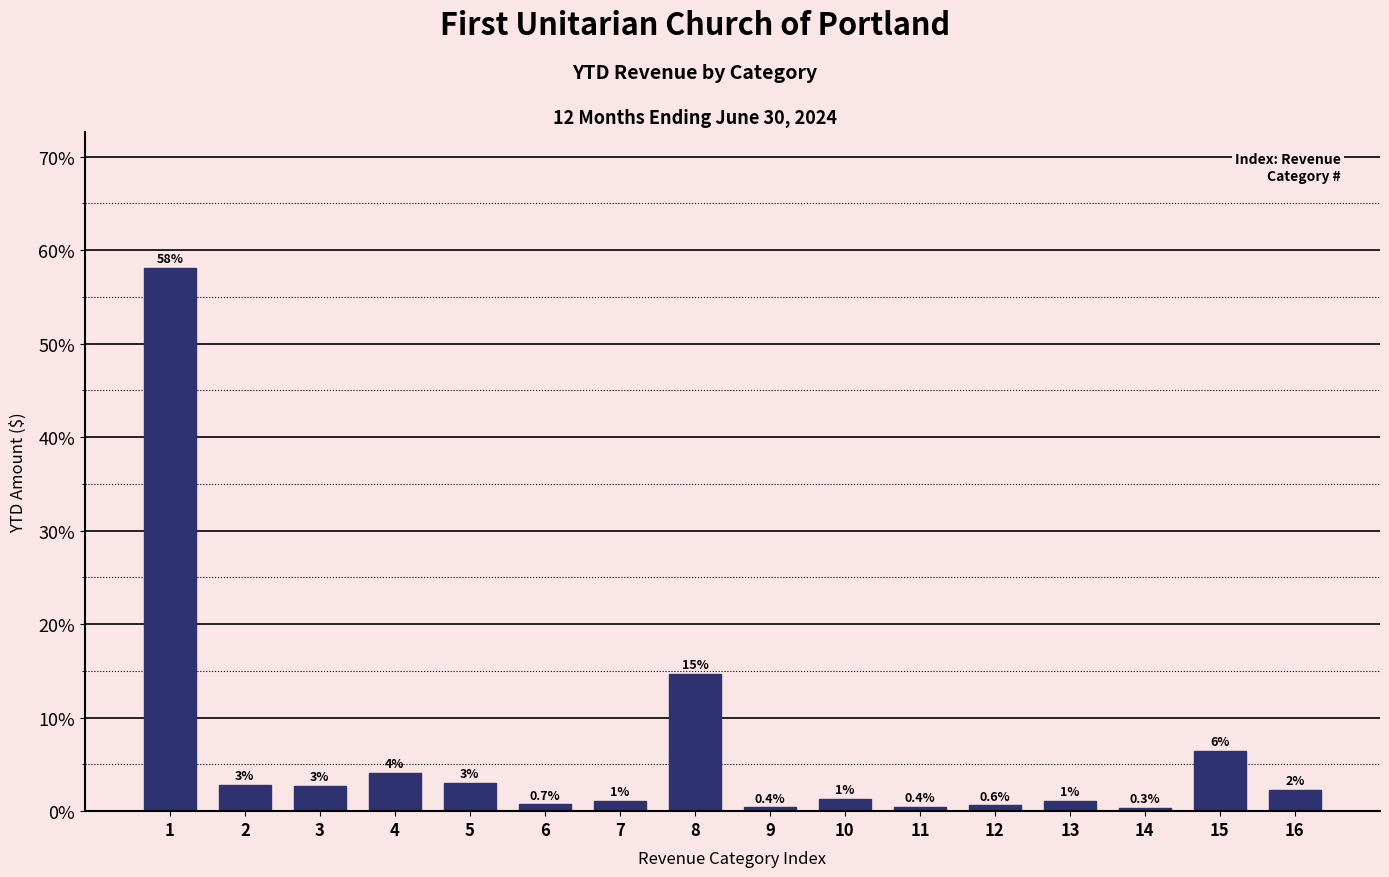

What is the minimum value shown in the chart?

0.3